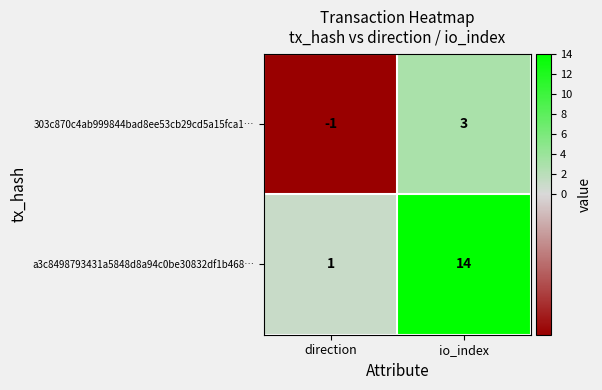

What is the maximum value for 303c870c4ab999844bad8ee53cb29cd5a15fca1…?

3